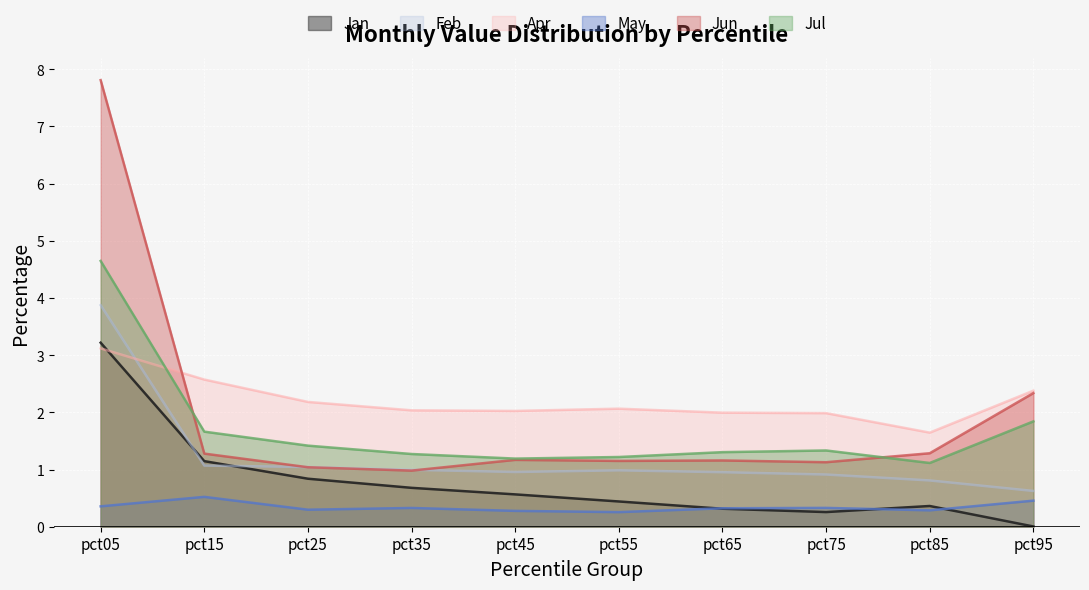

After their last crossing, which series has the higher values: Apr or Jun?

Apr